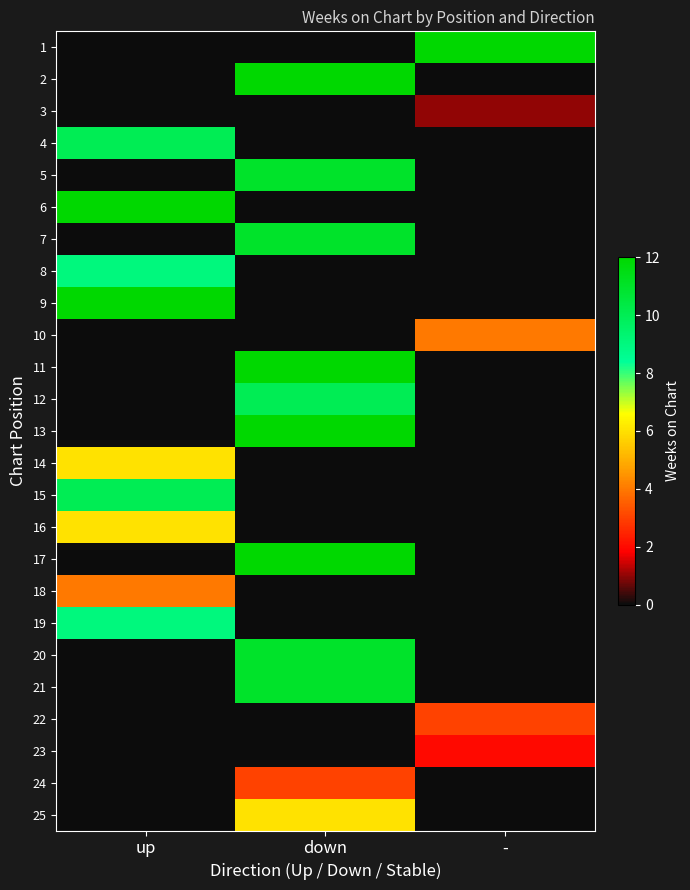

Which category has the highest value across all series?

-